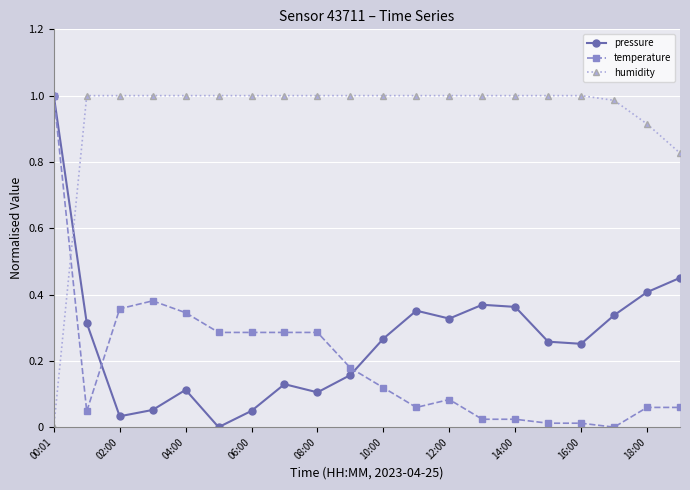

True or false: pressure has more than 0 interior local peaks.

True